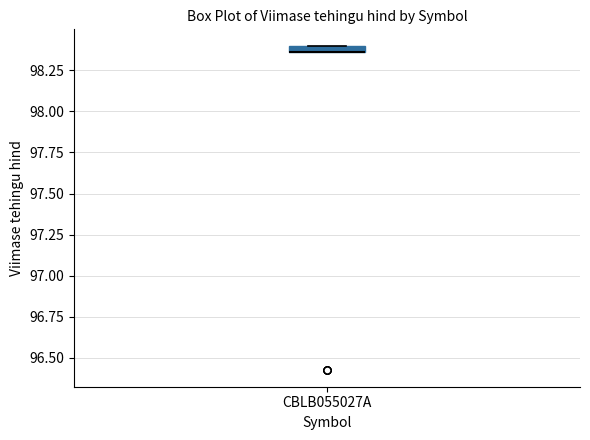

Where is the upper edge of the box for CBLB055027A on the y-axis? The values are not printed on the chart, so give them approximately, as read against the axis.

98.40